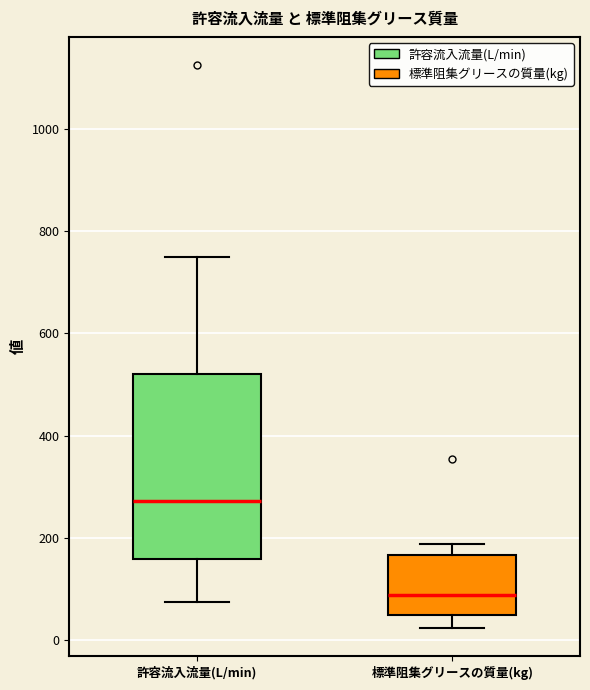

Where does the lower whisker of the box for 標準阻集グリースの質量(kg) end on the y-axis? The values are not printed on the chart, so give them approximately, as read against the axis.

20